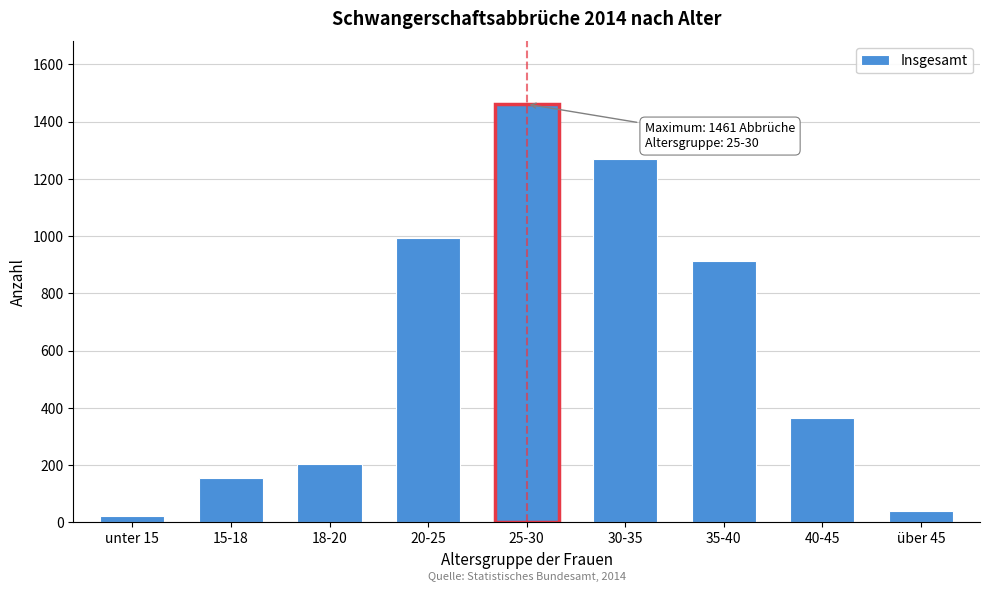

Reading left to right, list all the values displayed in this chart.

unter 15=21	15-18=154	18-20=205	20-25=992	25-30=1461	30-35=1269	35-40=912	40-45=366	über 45=40